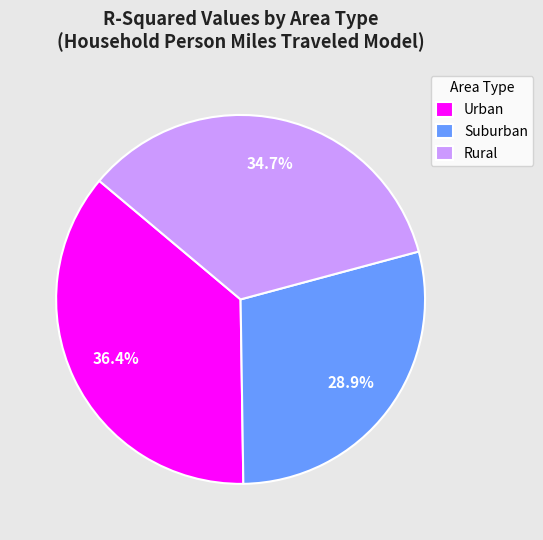

Combined, what portion of the pie is Rural and Suburban?

63.6%